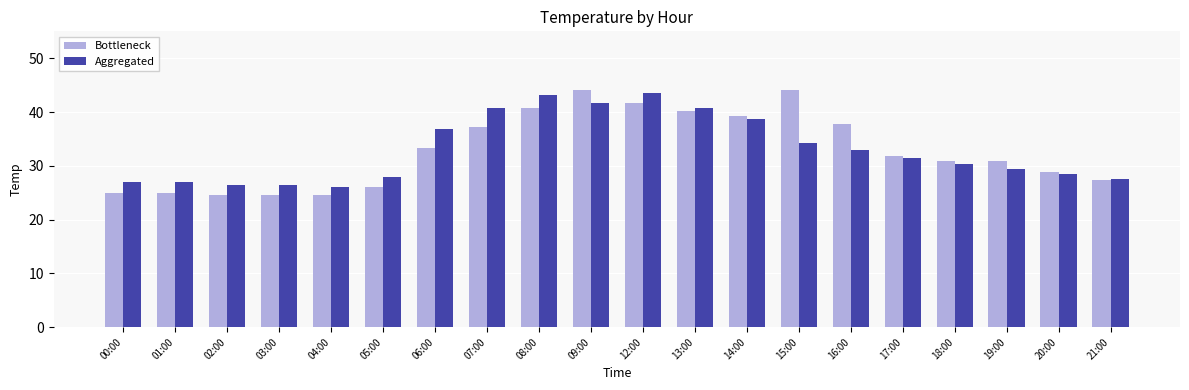

What position from the right is 07:00?

13